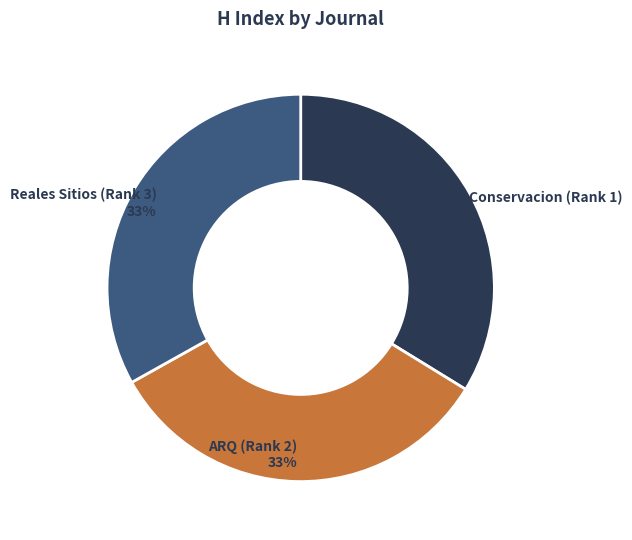

Is there a majority slice in this chart?

No